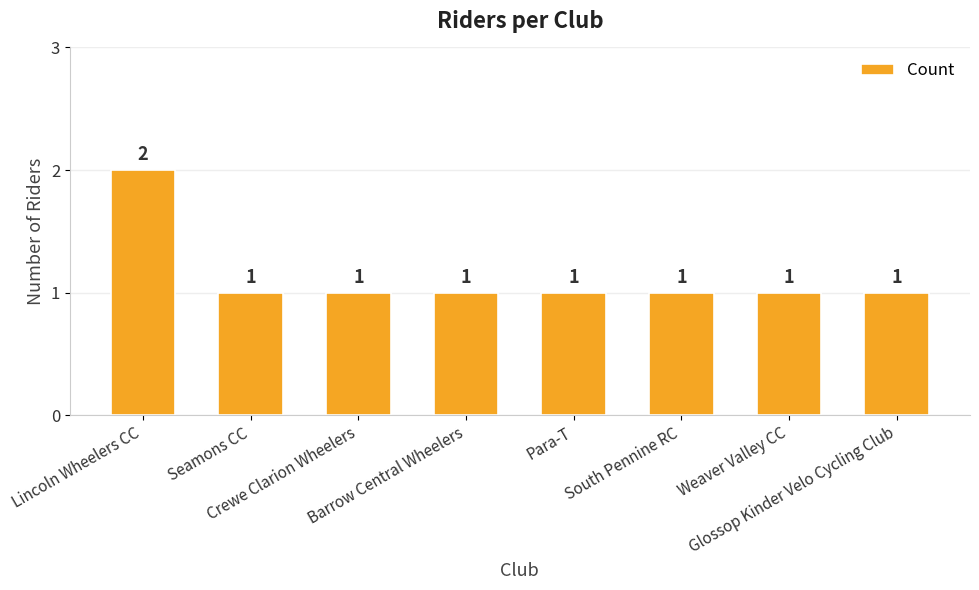

How many values exceed 1?

1